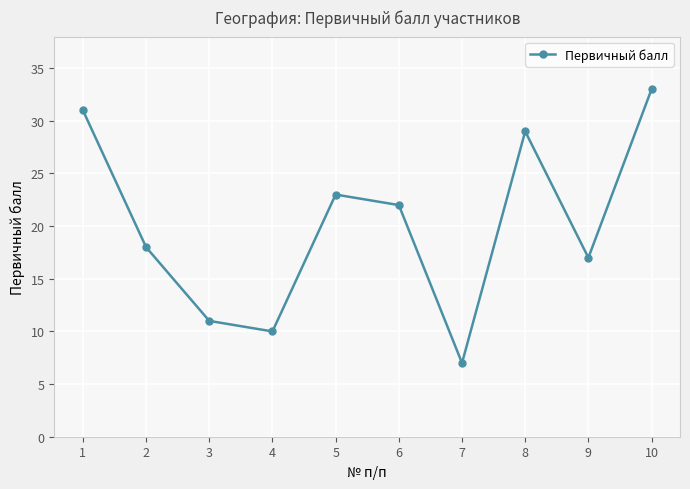

What is the value of the 7th point from the left?

7